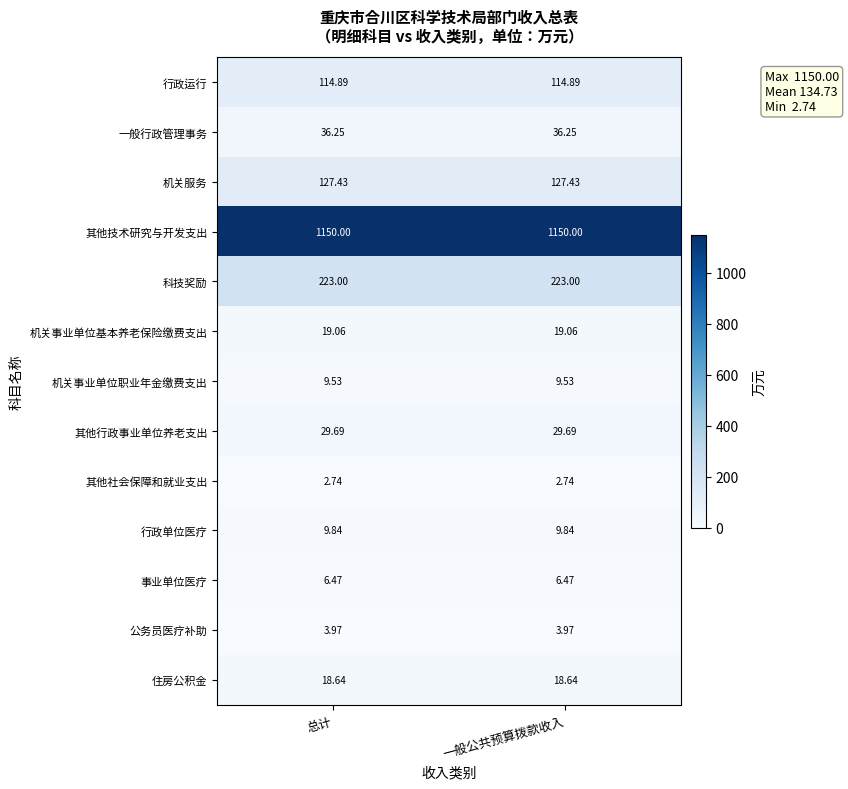

Rank the series by their maximum value, from lowest to highest.

其他社会保障和就业支出, 公务员医疗补助, 事业单位医疗, 机关事业单位职业年金缴费支出, 行政单位医疗, 住房公积金, 机关事业单位基本养老保险缴费支出, 其他行政事业单位养老支出, 一般行政管理事务, 行政运行, 机关服务, 科技奖励, 其他技术研究与开发支出